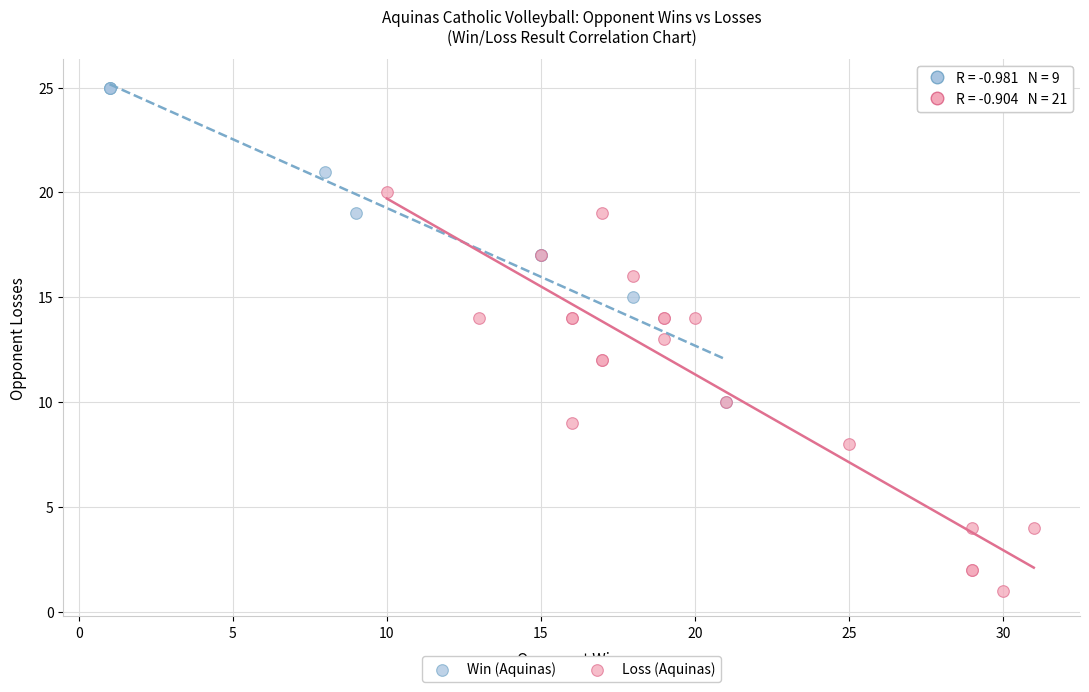

Which series reaches the maximum Y coordinate?

Win (Aquinas)